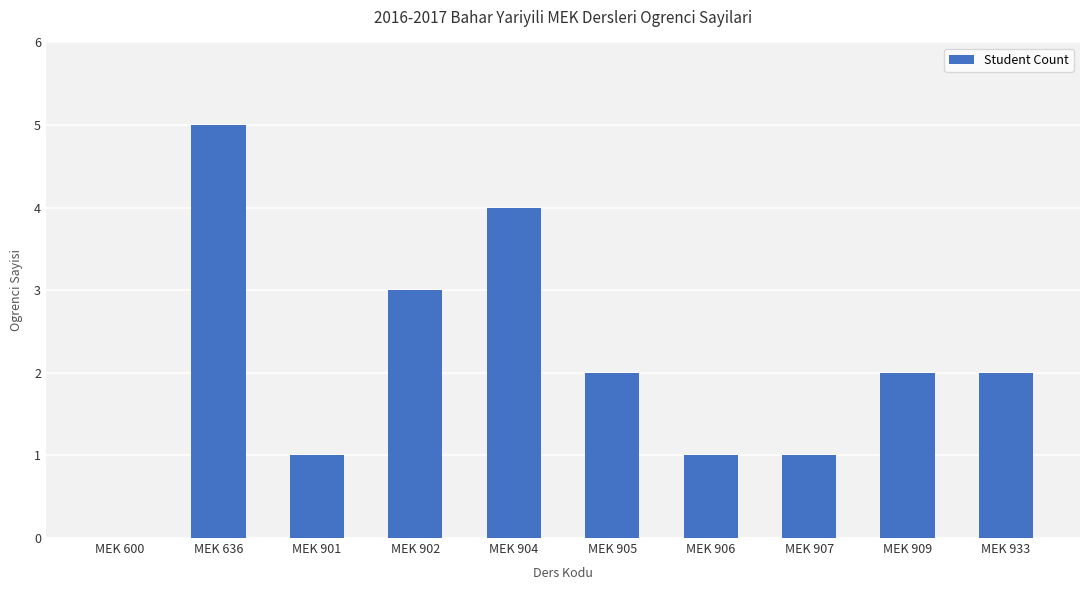

What is the greatest value displayed?

5